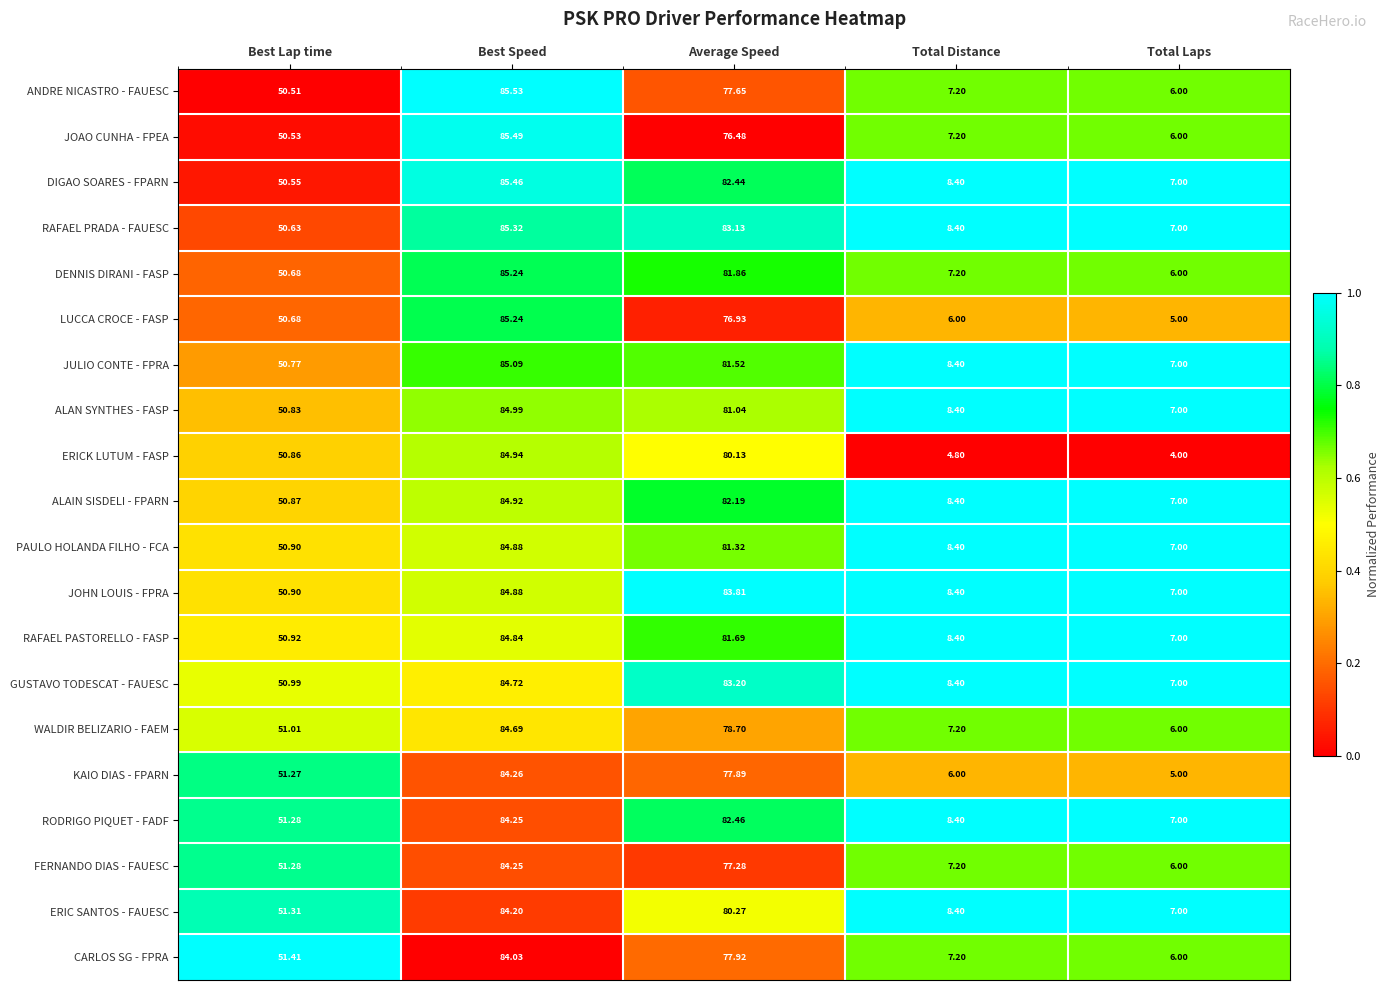

Where is CARLOS SG - FPRA nearest to the value 45?

Best Lap time